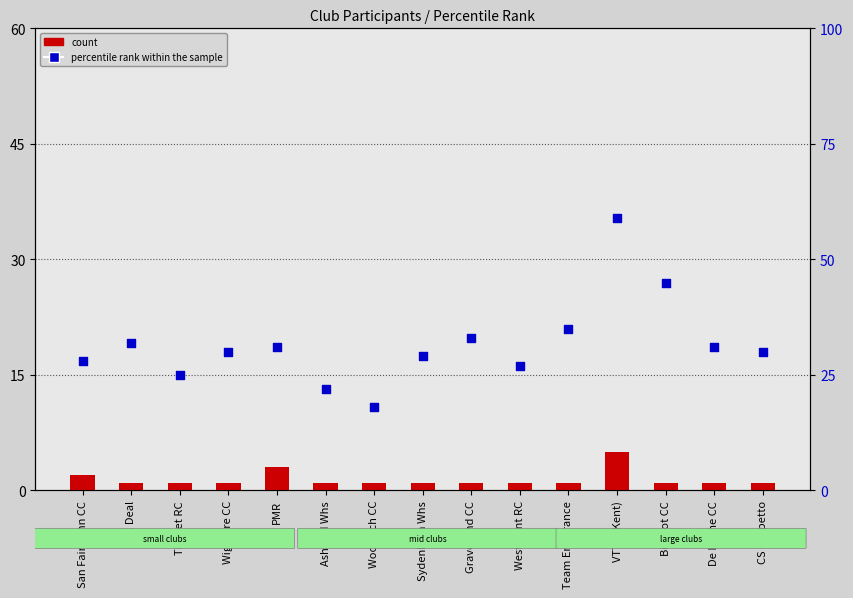

Which series has the largest total across all categories?

percentile rank within the sample